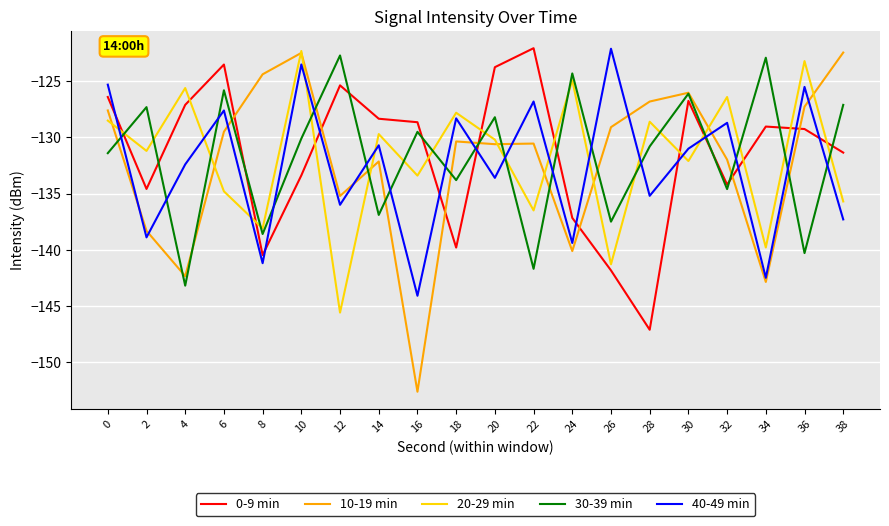

The 40-49 min series shows -72.2 at 38. True or false?

False